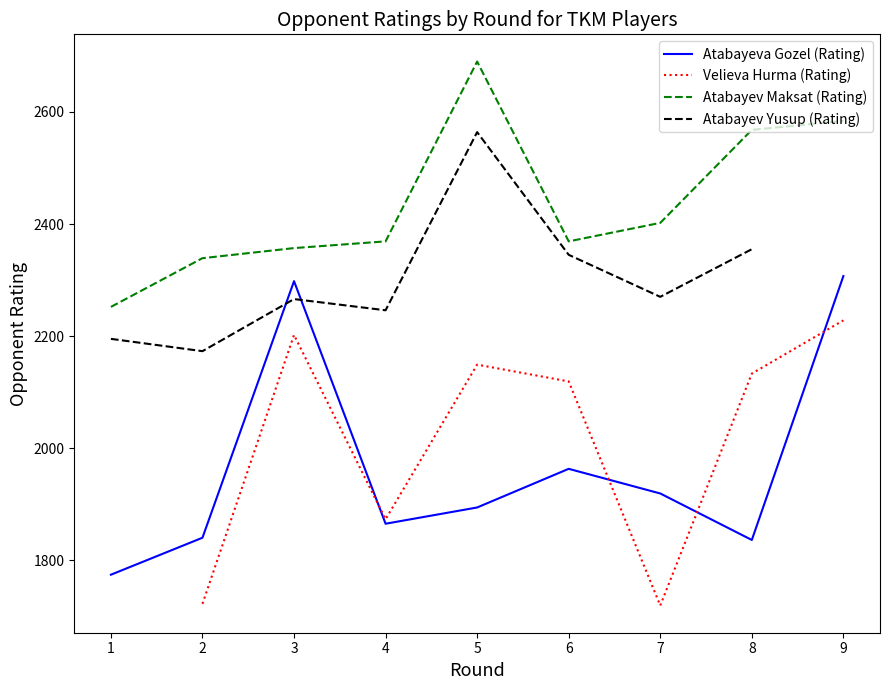

True or false: Atabayeva Gozel (Rating) and Atabayev Maksat (Rating) cross at least once.

False